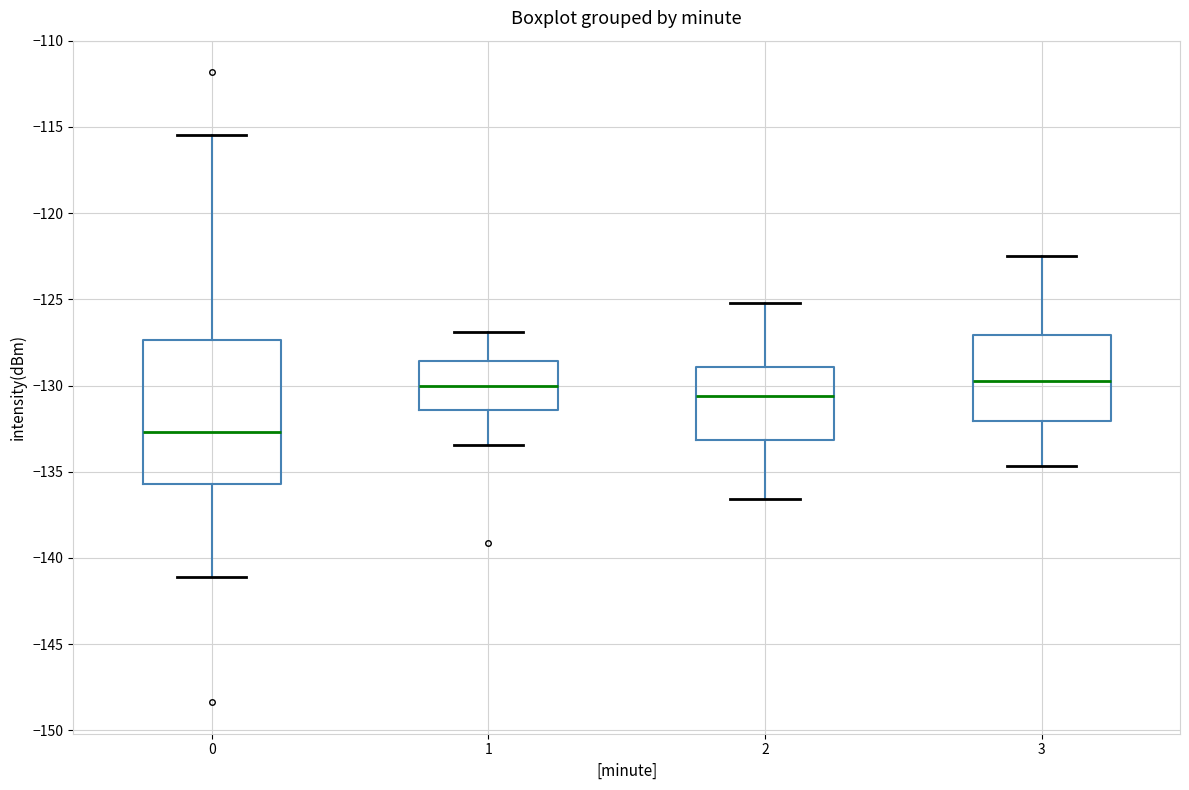

Which box is the tallest, from its lower edge to its upper edge?

0